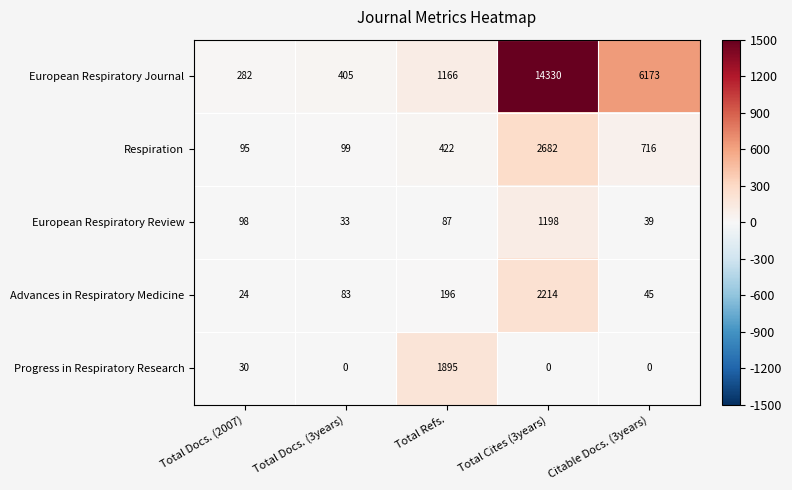

Reading left to right, extract all data points from this chart.

European Respiratory Journal: 282	405	1166	14330	6173
Respiration: 95	99	422	2682	716
European Respiratory Review: 98	33	87	1198	39
Advances in Respiratory Medicine: 24	83	196	2214	45
Progress in Respiratory Research: 30	0	1895	0	0